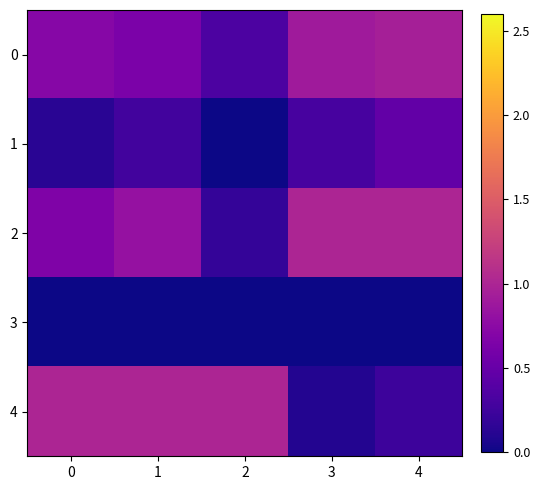

List the series in order of their peak value, lowest first.

3, 1, 0, 2, 4